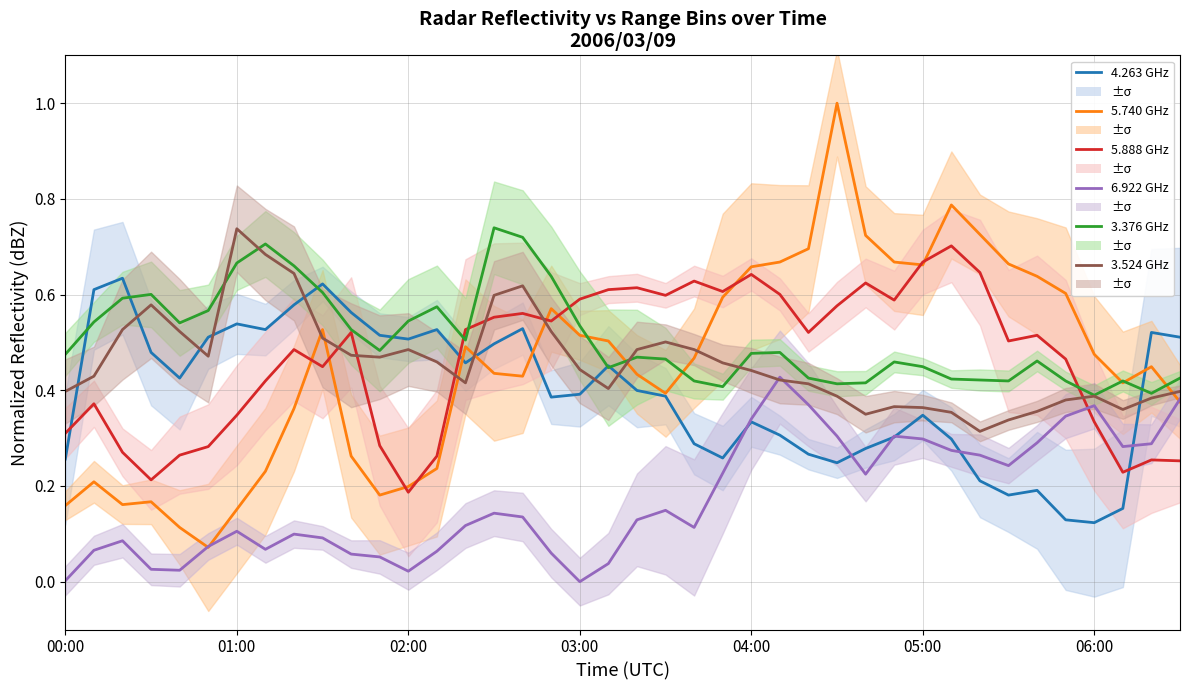

The 5.740 GHz series shows 0.3 at 33. True or false?

False